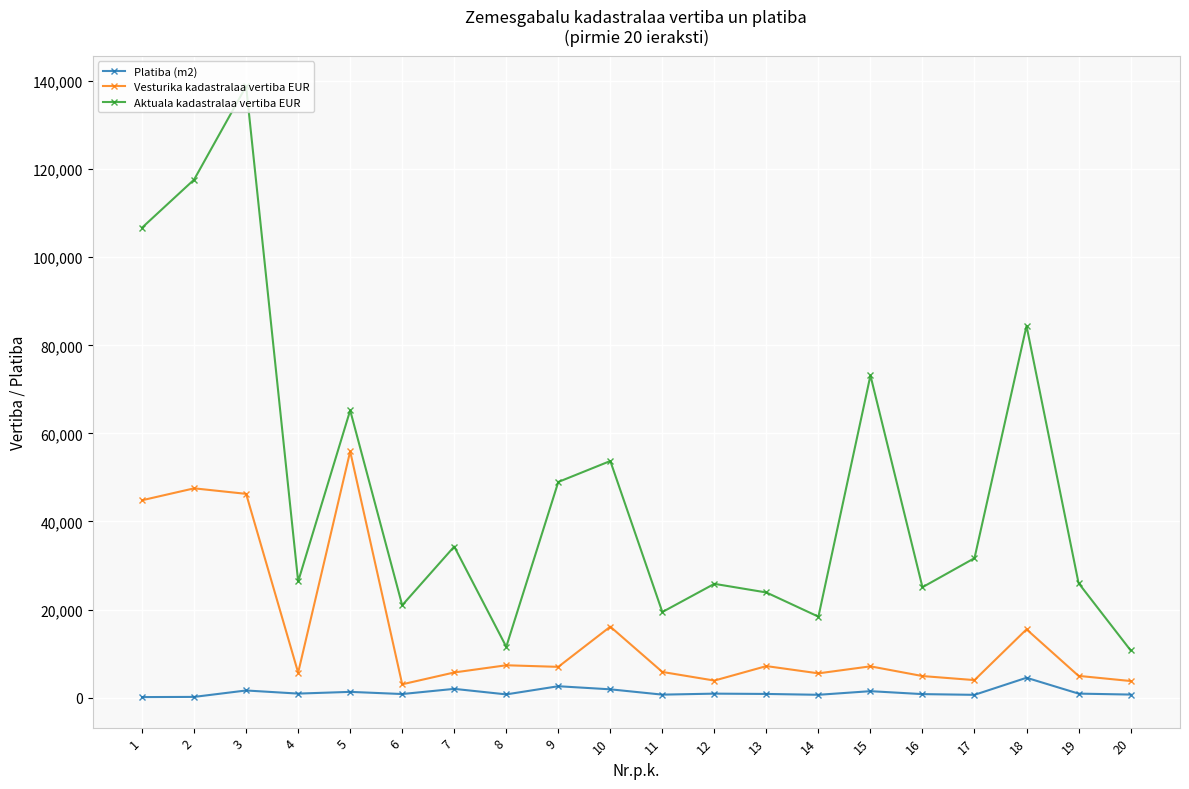

What is the sum of all Vesturika kadastralaa vertiba EUR values?

302008.8